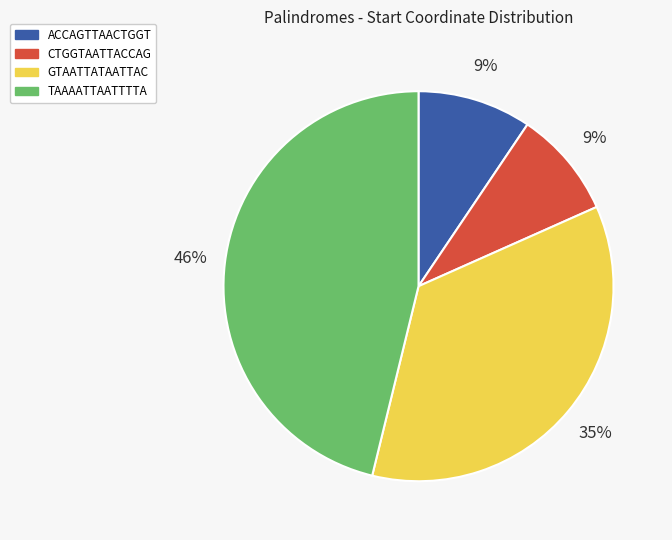

What is the largest slice in the pie chart?

TAAAATTAATTTTA